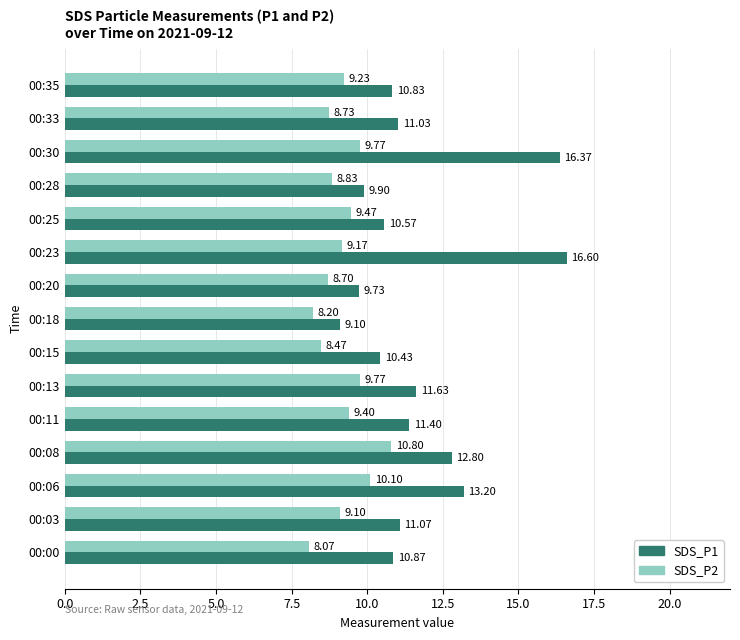

What is the sum of the SDS_P2 values at 00:28 and 00:06?

18.9